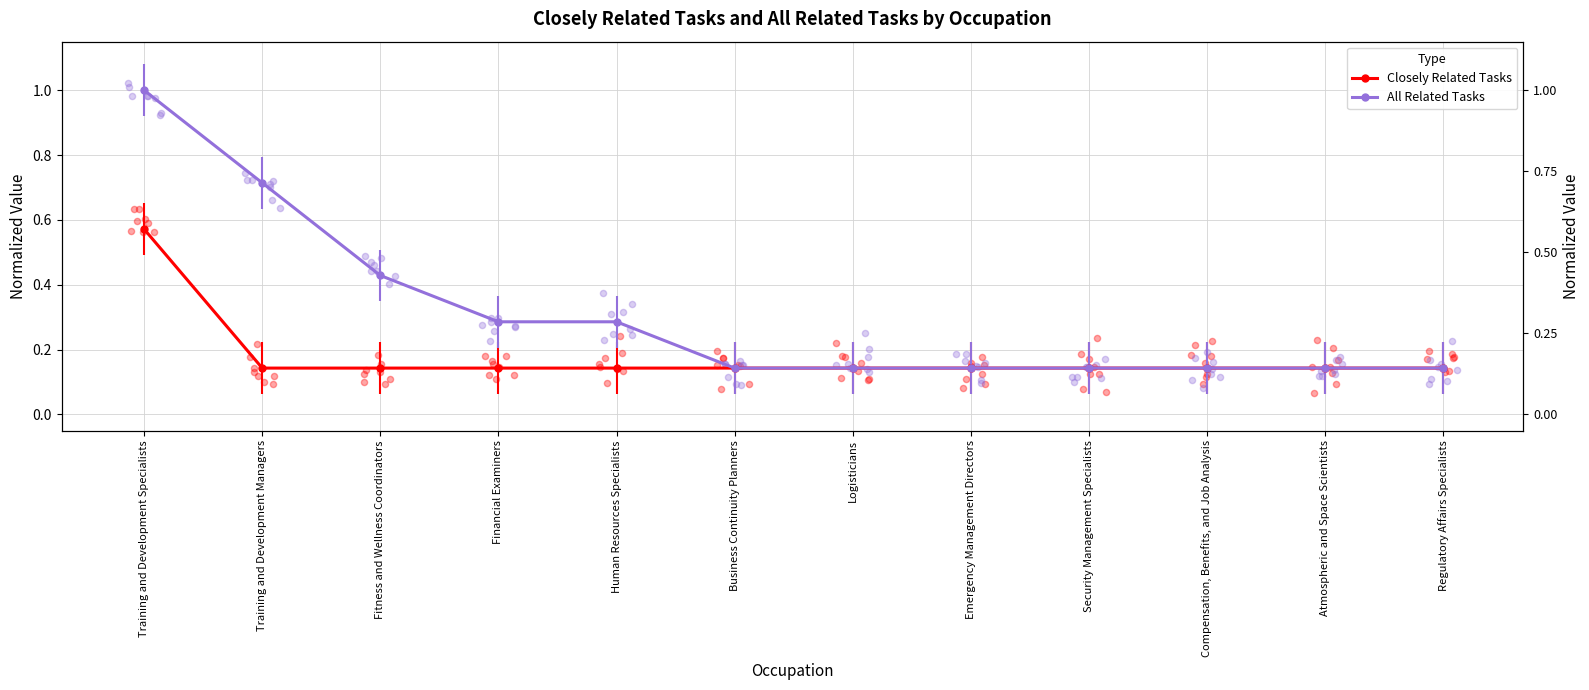

Is the value of Closely Related Tasks at Atmospheric and Space Scientists greater than the value of All Related Tasks at Training and Development Managers?

No